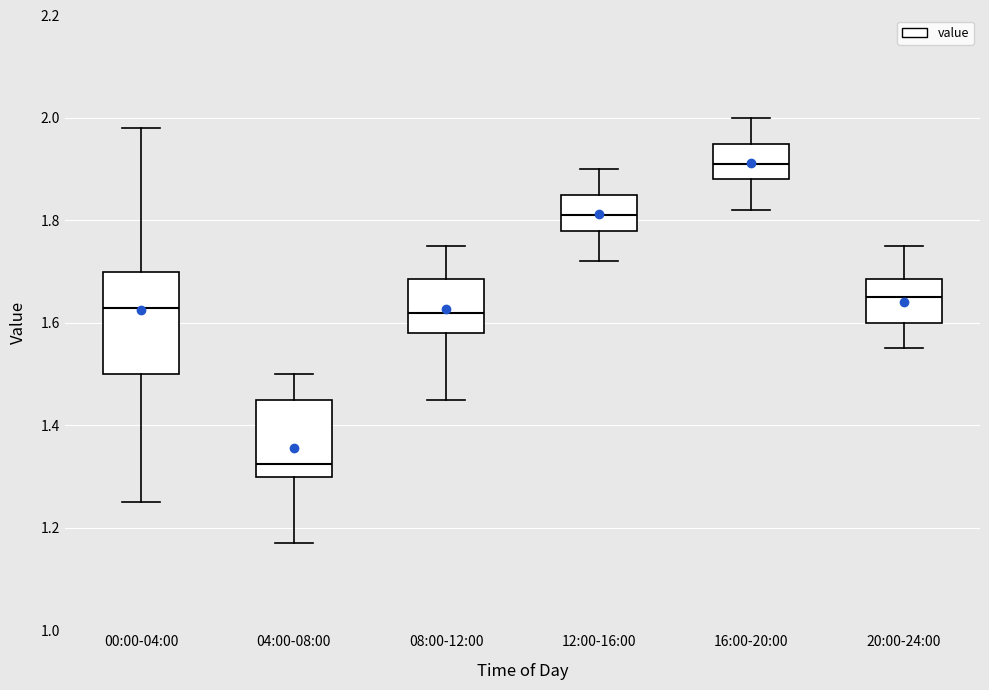

Reading left to right, transcribe this box plot: for each box, give where its median line is, the range the box spans, and where its two whiskers end, as read against the y-axis. The values are not printed on the chart, so give them approximately, as read against the axis.

00:00-04:00: median 1.64, box 1.50 to 1.70, whiskers 1.26 to 1.98
04:00-08:00: median 1.32, box 1.30 to 1.46, whiskers 1.18 to 1.50
08:00-12:00: median 1.62, box 1.58 to 1.68, whiskers 1.46 to 1.76
12:00-16:00: median 1.82, box 1.78 to 1.86, whiskers 1.72 to 1.90
16:00-20:00: median 1.92, box 1.88 to 1.96, whiskers 1.82 to 2.00
20:00-24:00: median 1.66, box 1.60 to 1.68, whiskers 1.56 to 1.76